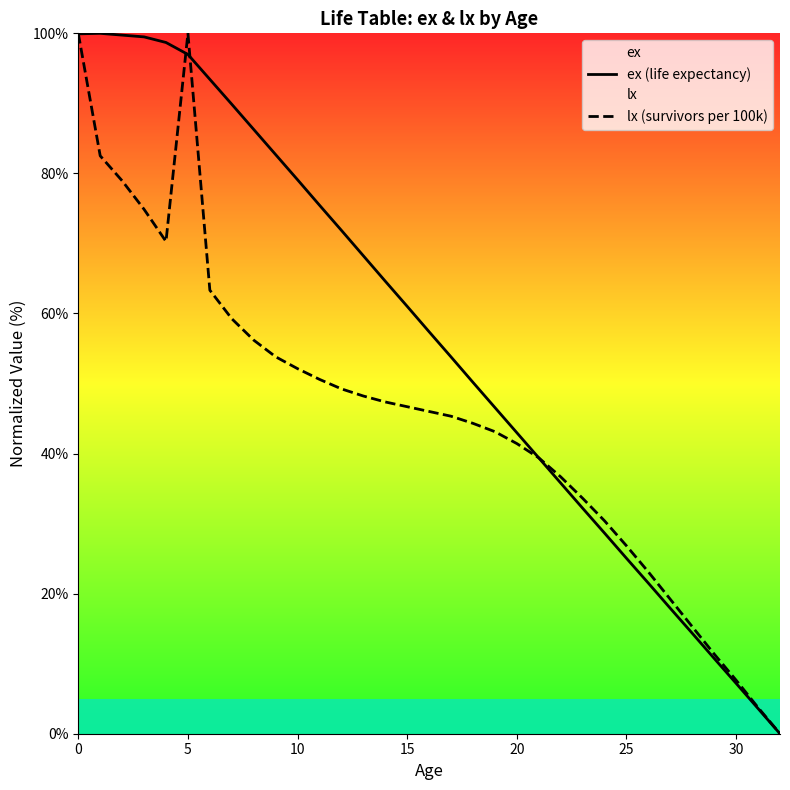

True or false: lx (survivors per 100k) and ex (life expectancy) intersect in this chart.

True